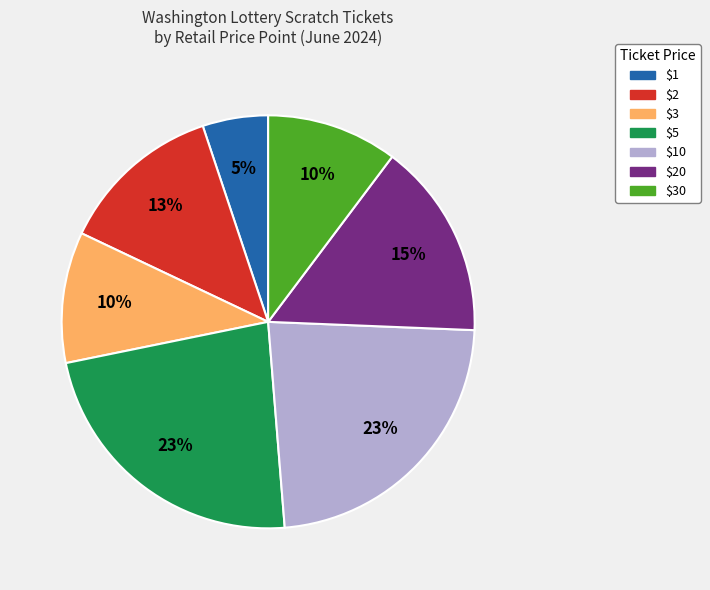

How many segments does this pie chart have?

7